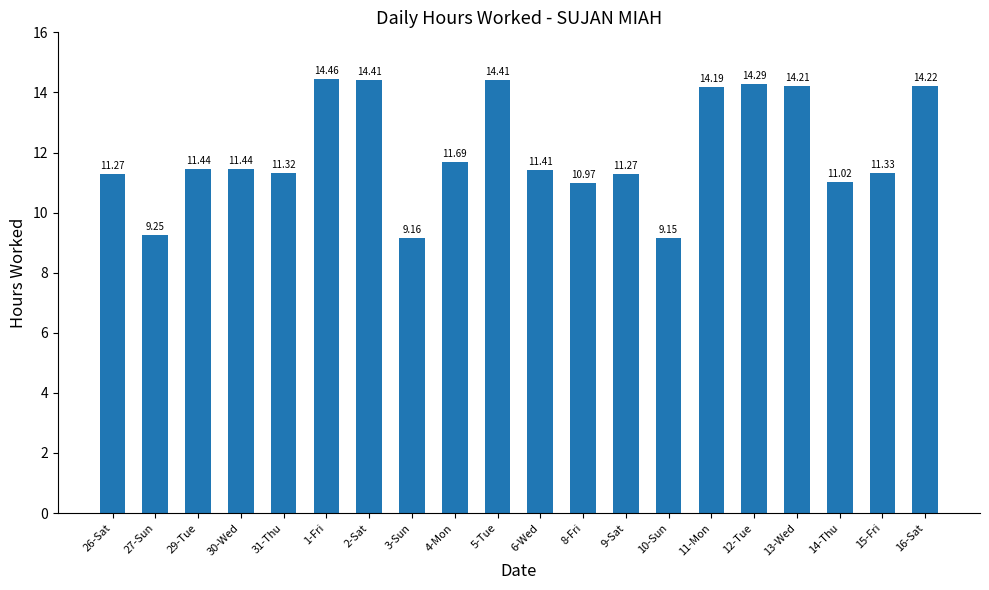

What is the label of the 19th bar from the left?

15-Fri